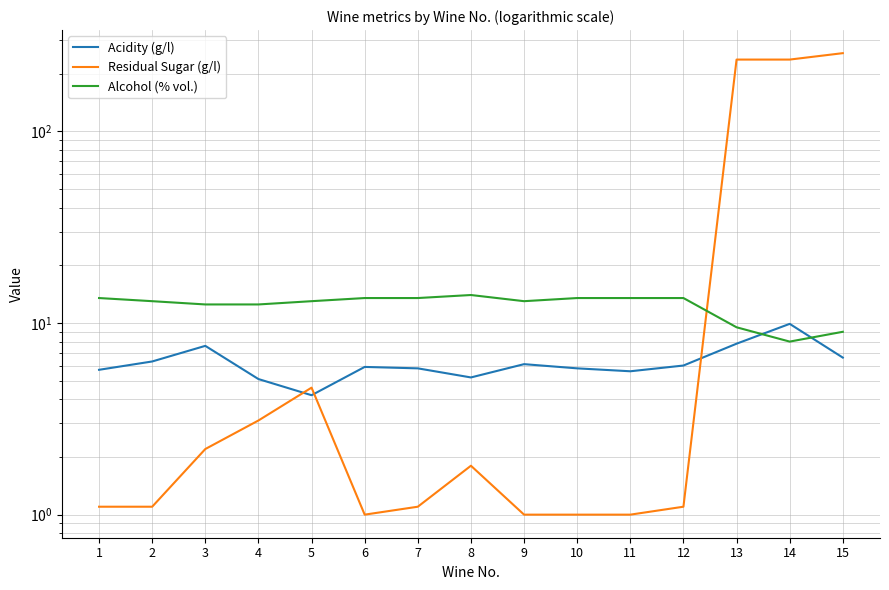

The Acidity (g/l) series shows 2.2 at 9. True or false?

False